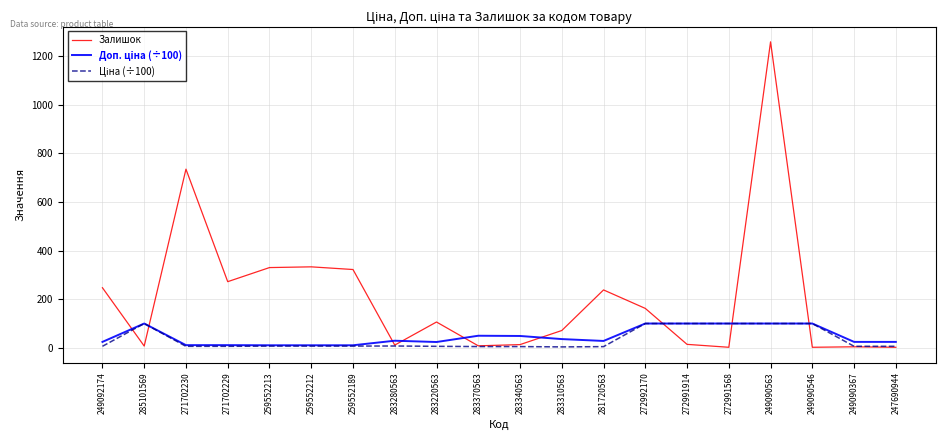

Which series changed the most between 249092174 and 283220563?

Залишок